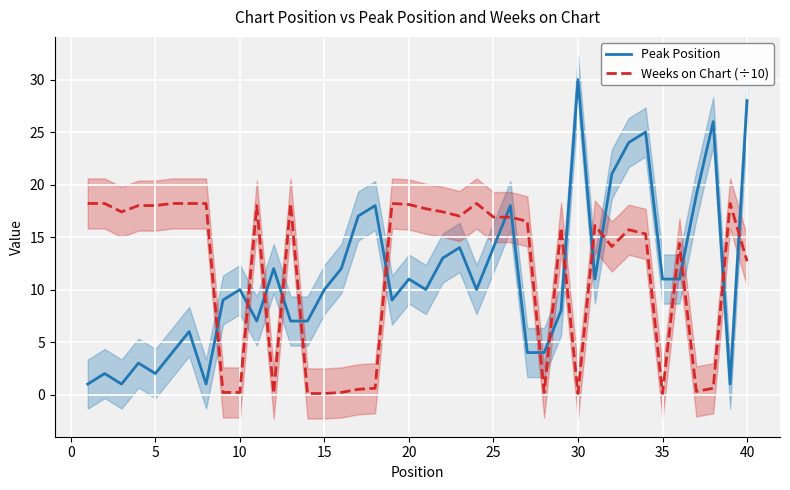

What are all the series names shown in the legend?

Peak Position, Weeks on Chart (÷10)